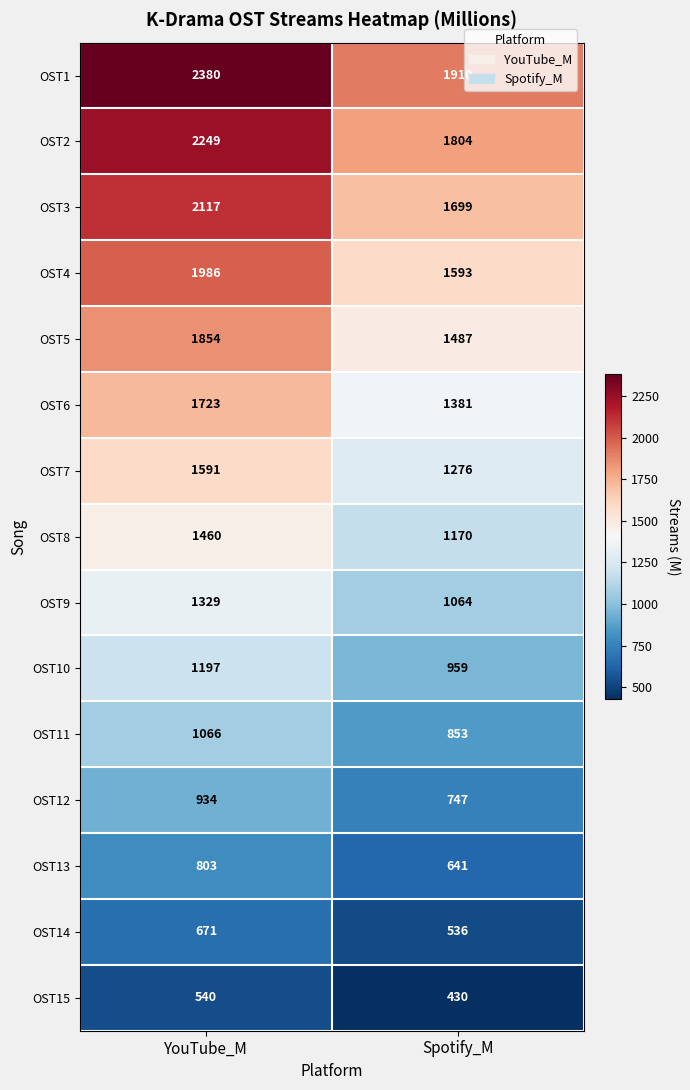

Rank the categories by OST14 value from highest to lowest.

YouTube_M, Spotify_M